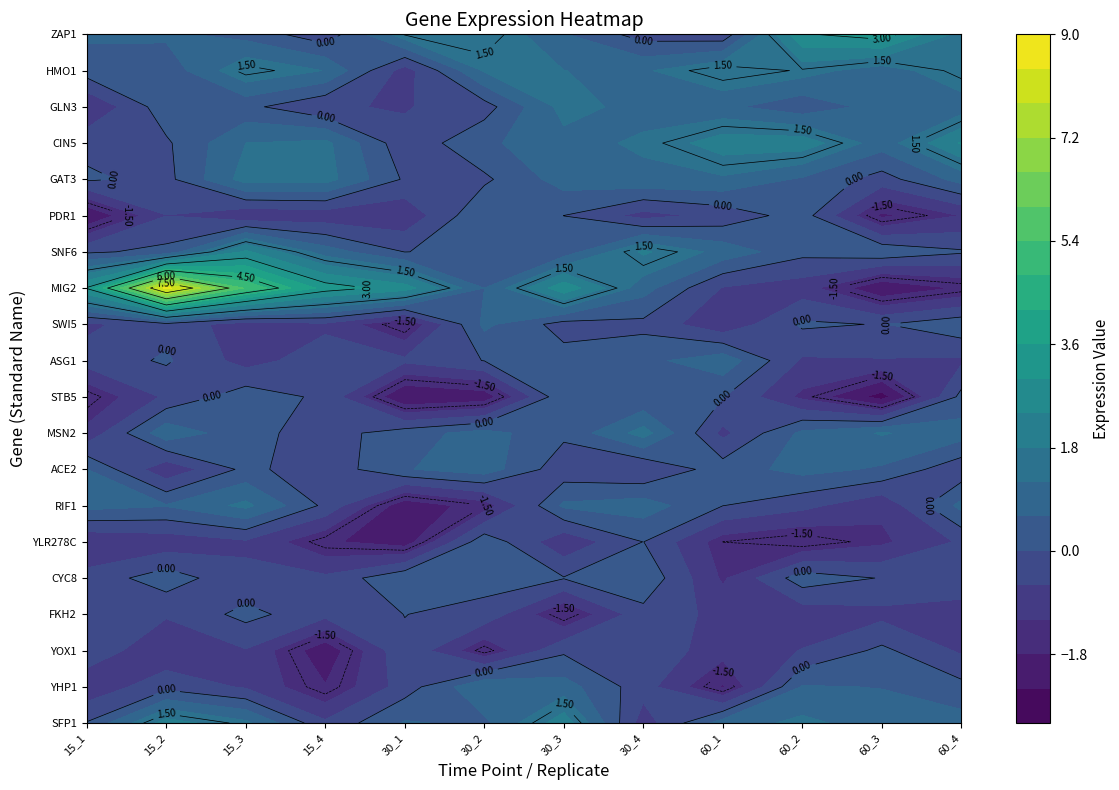

Is the value of GAT3 at SWI5 greater than the value of ASG1 at YOX1?

Yes